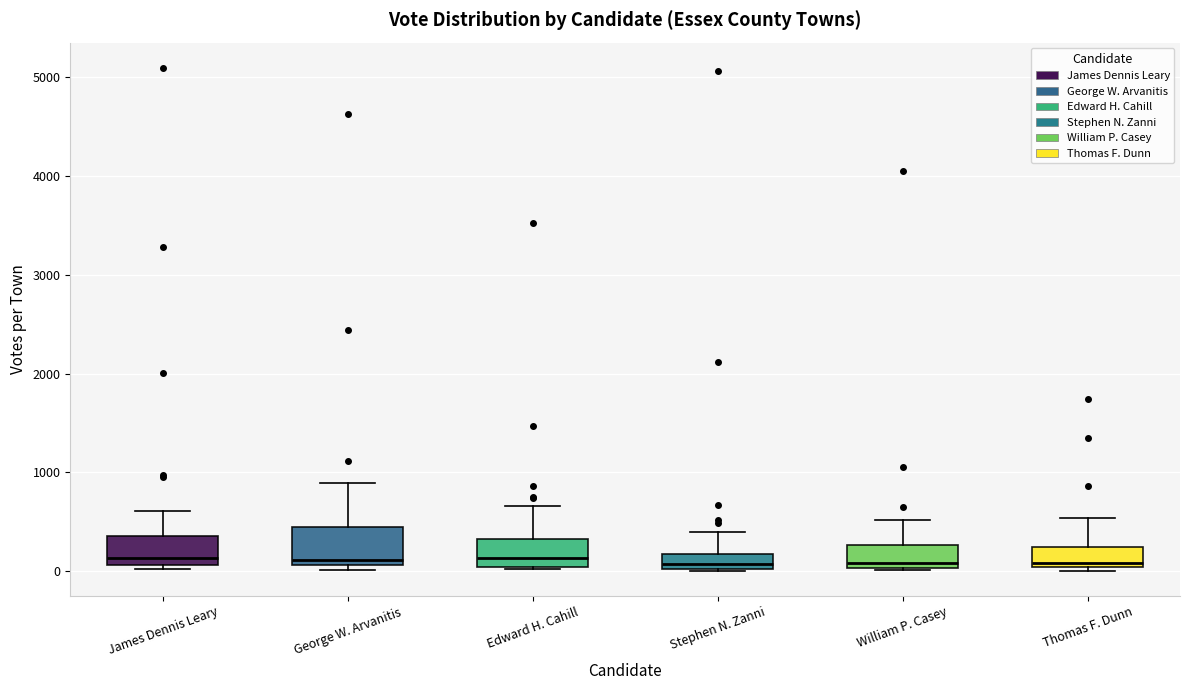

Where is the lower edge of the box for Thomas F. Dunn on the y-axis? The values are not printed on the chart, so give them approximately, as read against the axis.

0